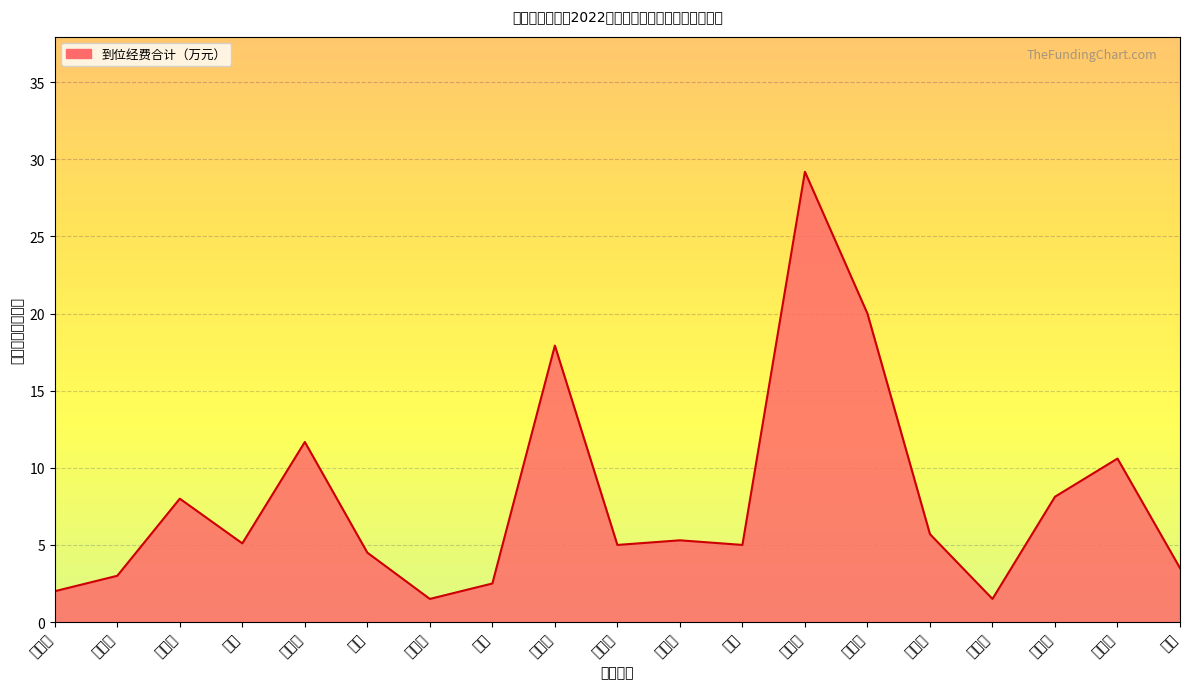

At which label is the value closest to 15?

张金伟